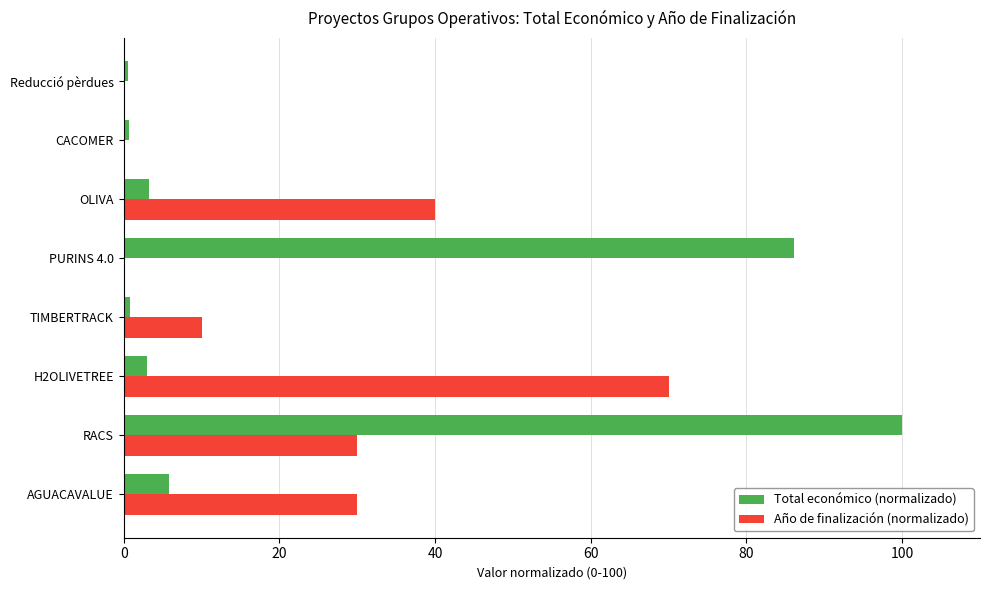

Is the value of Año de finalización (normalizado) at PURINS 4.0 greater than the value of Total económico (normalizado) at RACS?

No